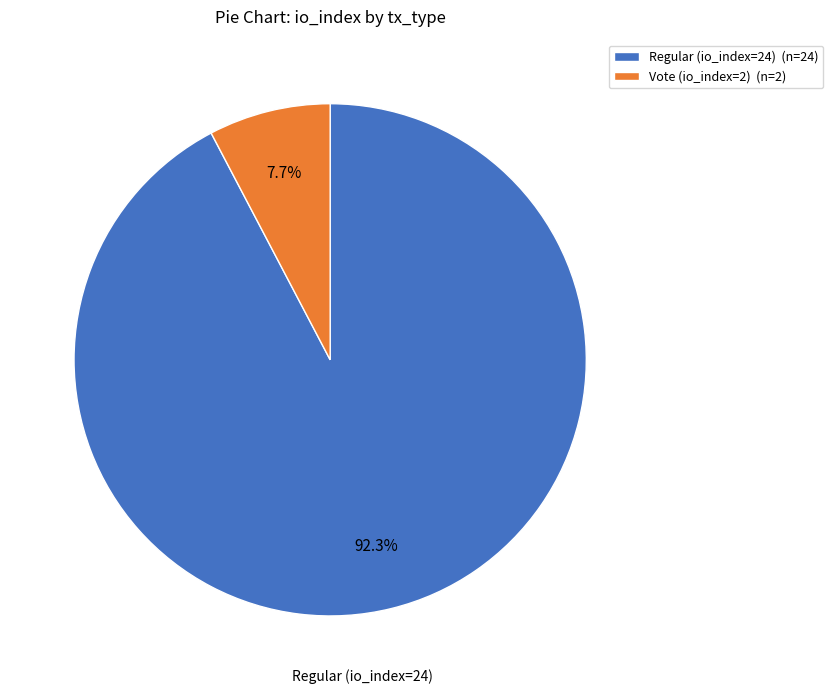

Is it true that Regular (io_index=24) is 83% of the pie?

False